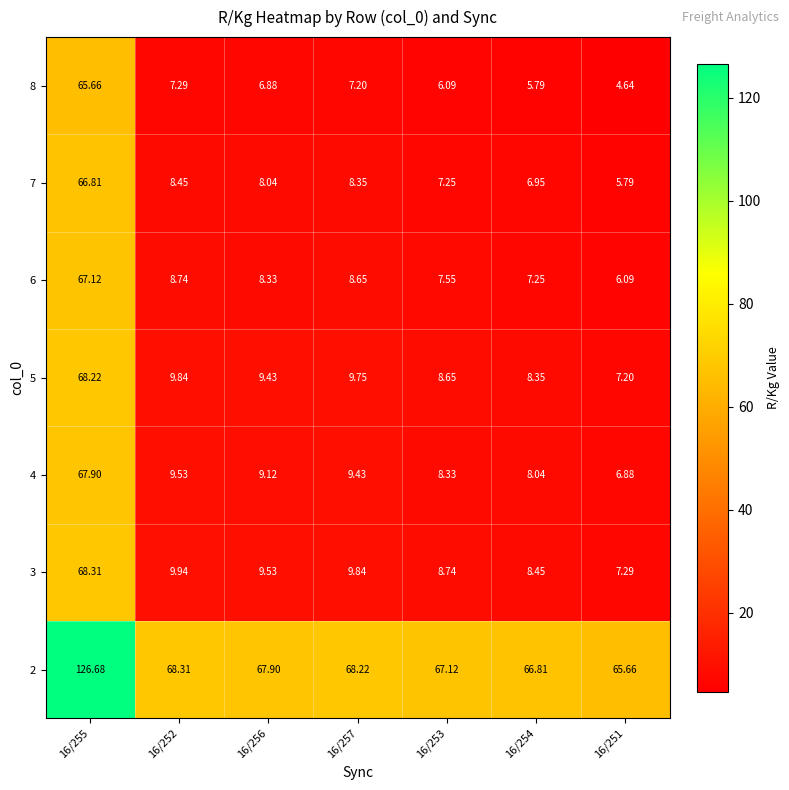

Is the value of 5 at 16/256 greater than the value of 7 at 16/253?

Yes